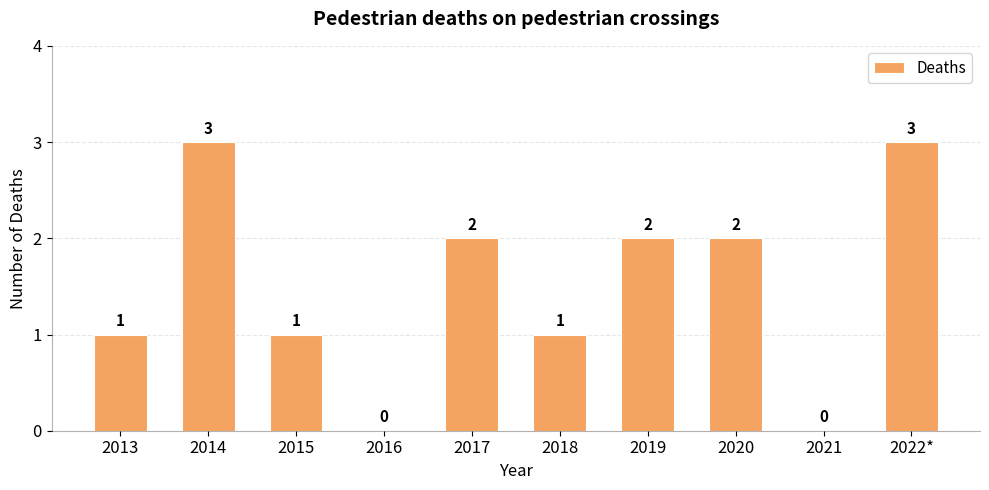

The value at 2019 is 3. True or false?

False